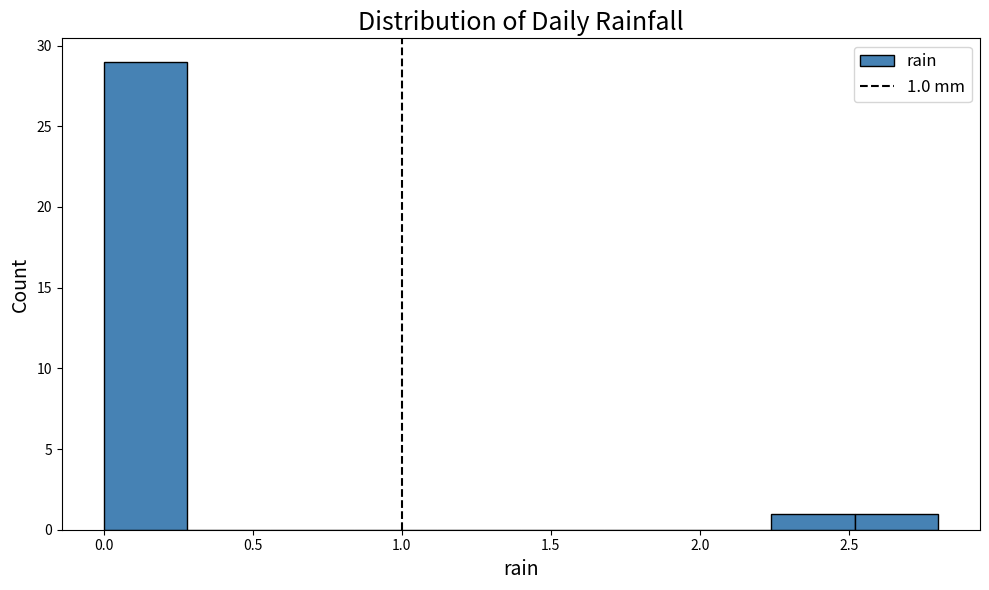

Which range on the x-axis has the tallest bar?

0.00 to 0.28